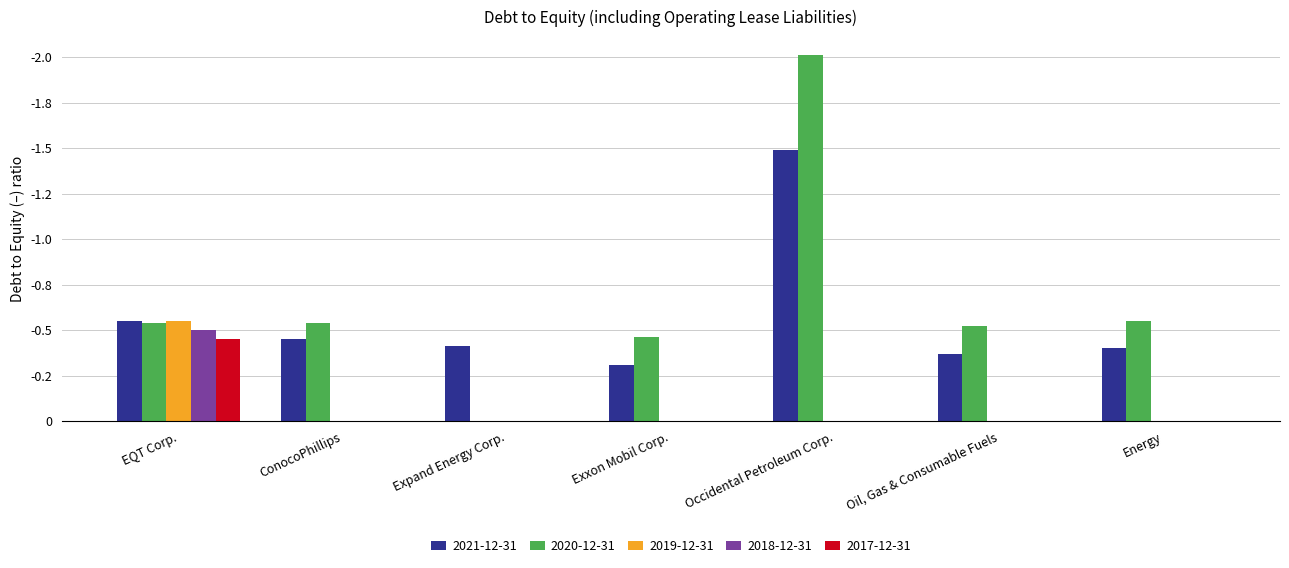

What are all the series names shown in the legend?

2021-12-31, 2020-12-31, 2019-12-31, 2018-12-31, 2017-12-31